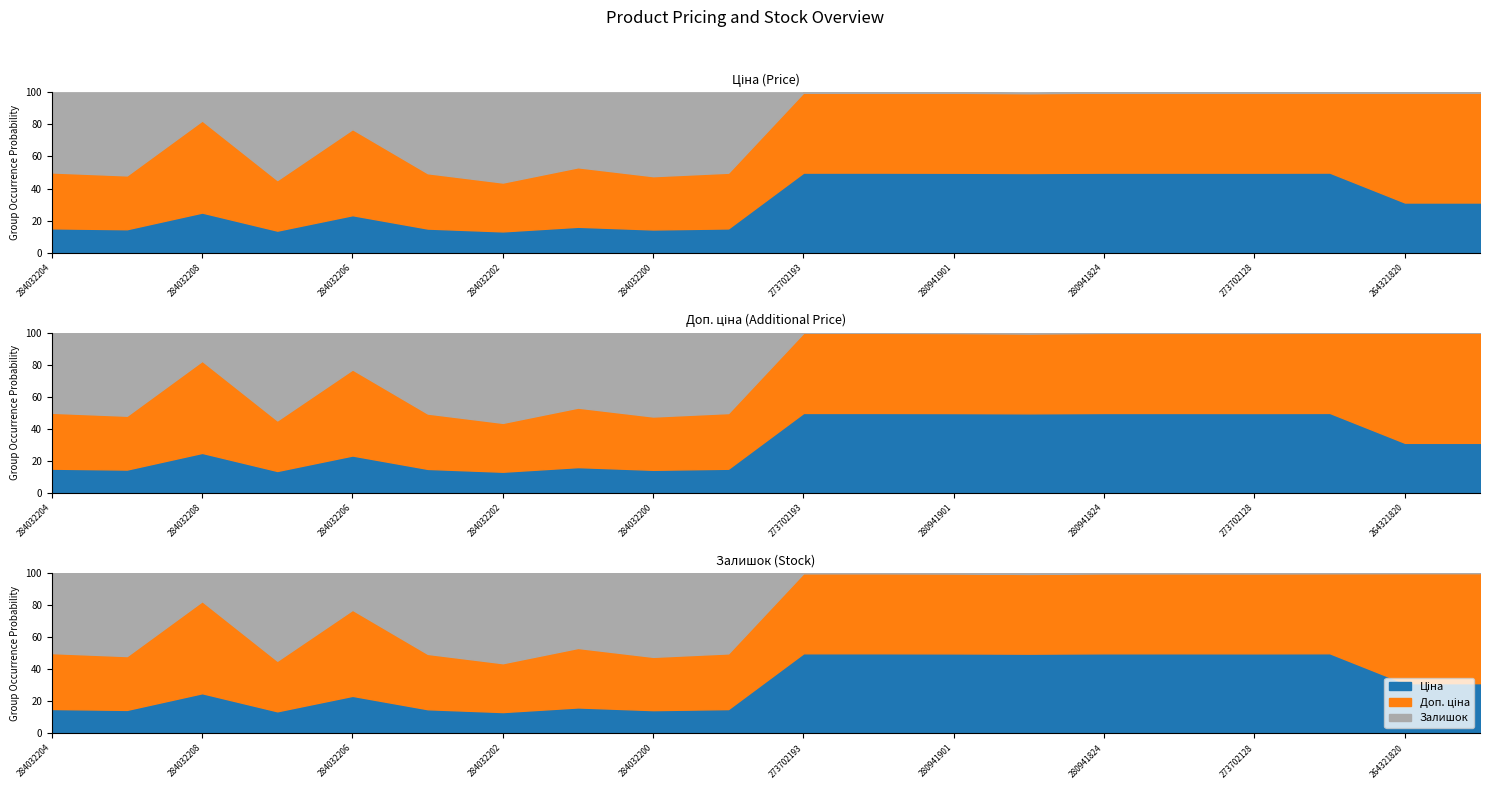

How many interior local peaks does the Доп. ціна_line series have?

5